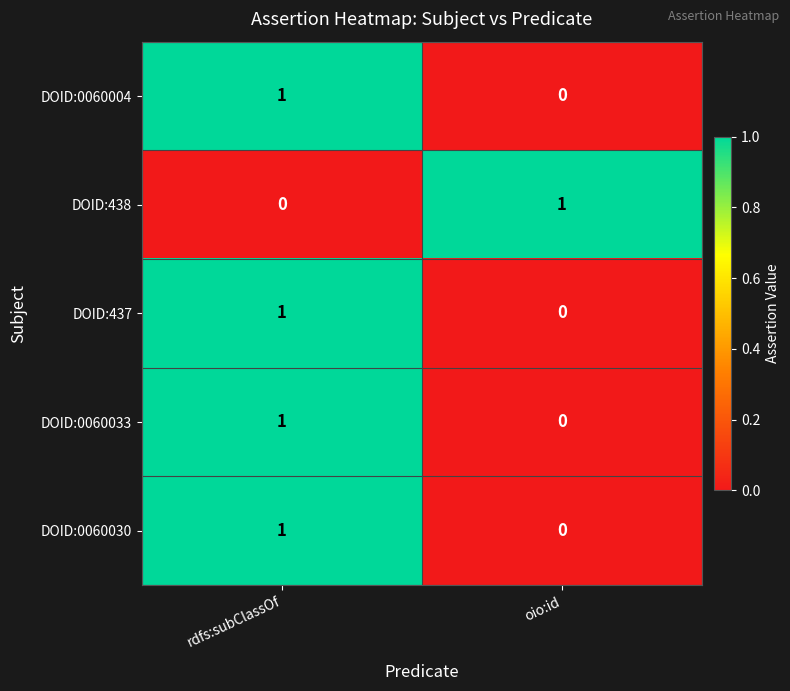

Reading left to right, what are all the values shown in this chart?

DOID:0060004: rdfs:subClassOf=1	oio:id=0
DOID:438: rdfs:subClassOf=0	oio:id=1
DOID:437: rdfs:subClassOf=1	oio:id=0
DOID:0060033: rdfs:subClassOf=1	oio:id=0
DOID:0060030: rdfs:subClassOf=1	oio:id=0